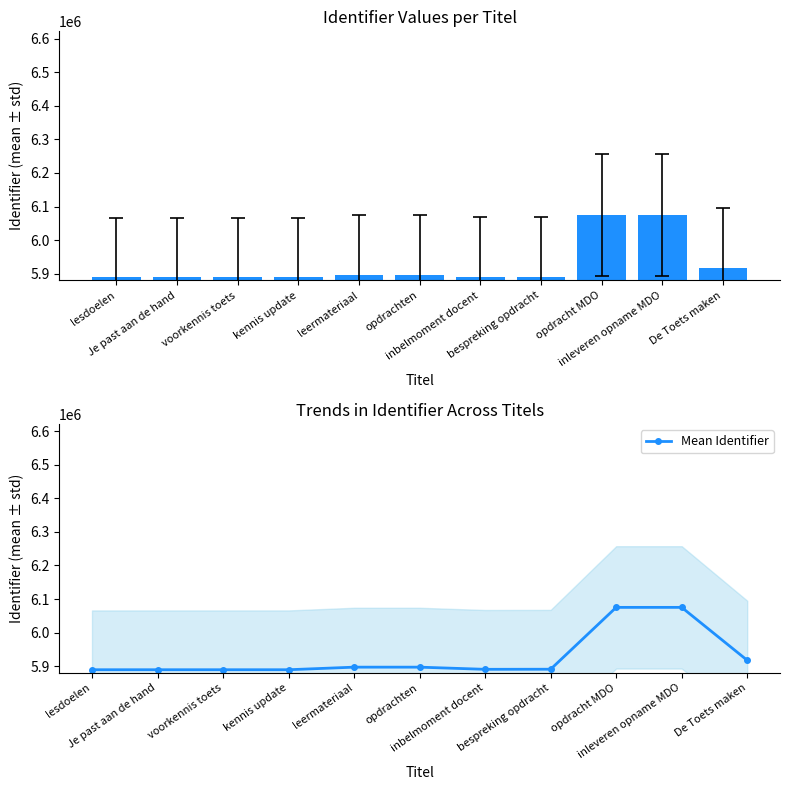

Rank the categories by Identifier value from highest to lowest.

inleveren opname MDO, opdracht MDO, De Toets maken, leermateriaal, opdrachten, bespreking opdracht, inbelmoment docent, kennis update, voorkennis toets, Je past aan de hand, lesdoelen